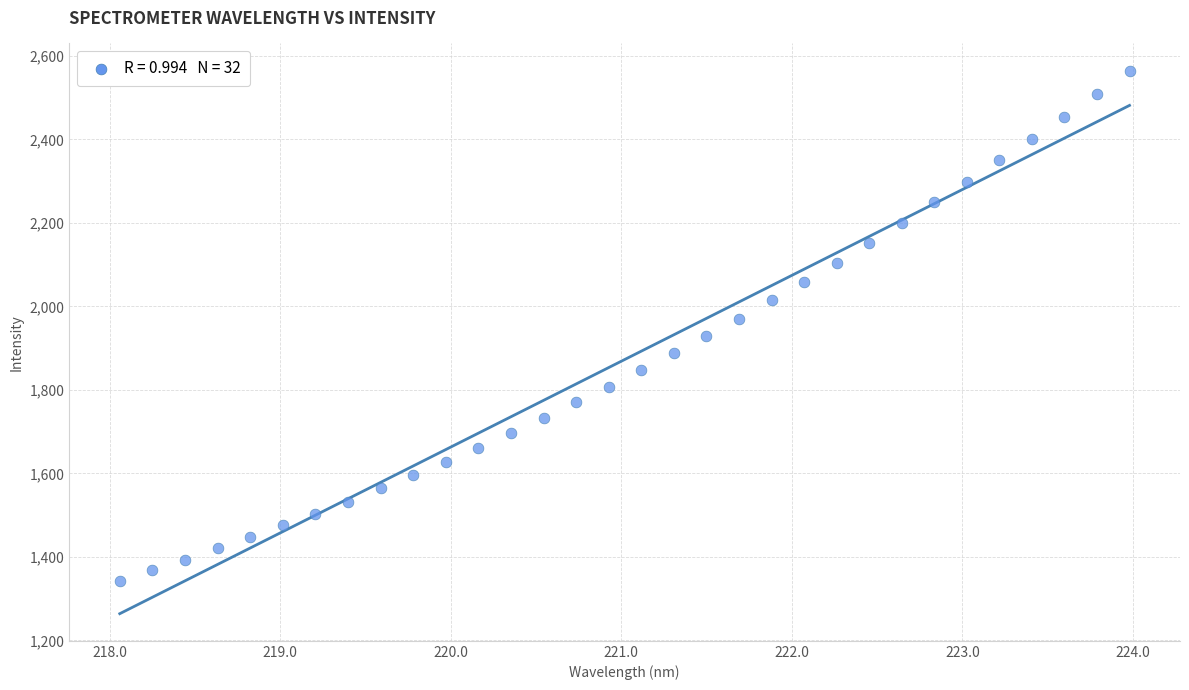

What is the range of Y values (max minus min)?

1221.7